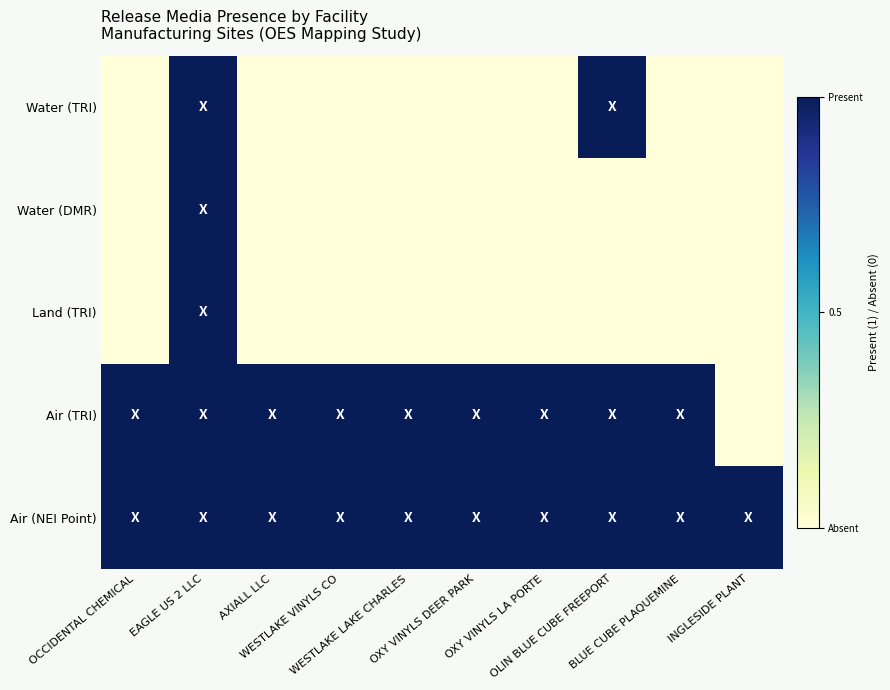

Which has a higher value, BLUE CUBE PLAQUEMINE or WESTLAKE VINYLS CO?

BLUE CUBE PLAQUEMINE